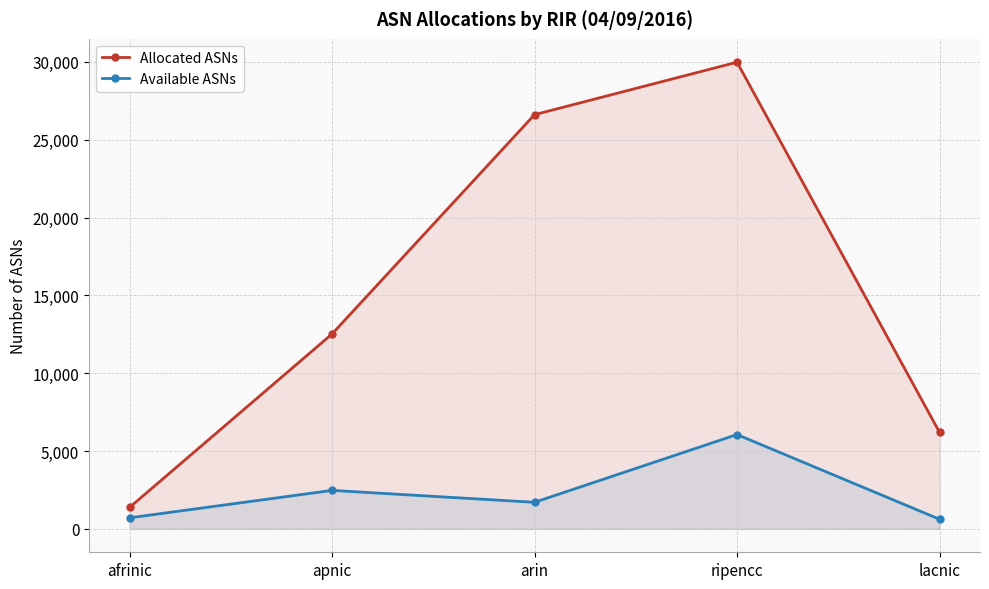

Between arin and ripencc, which series saw the biggest shift?

Available ASNs